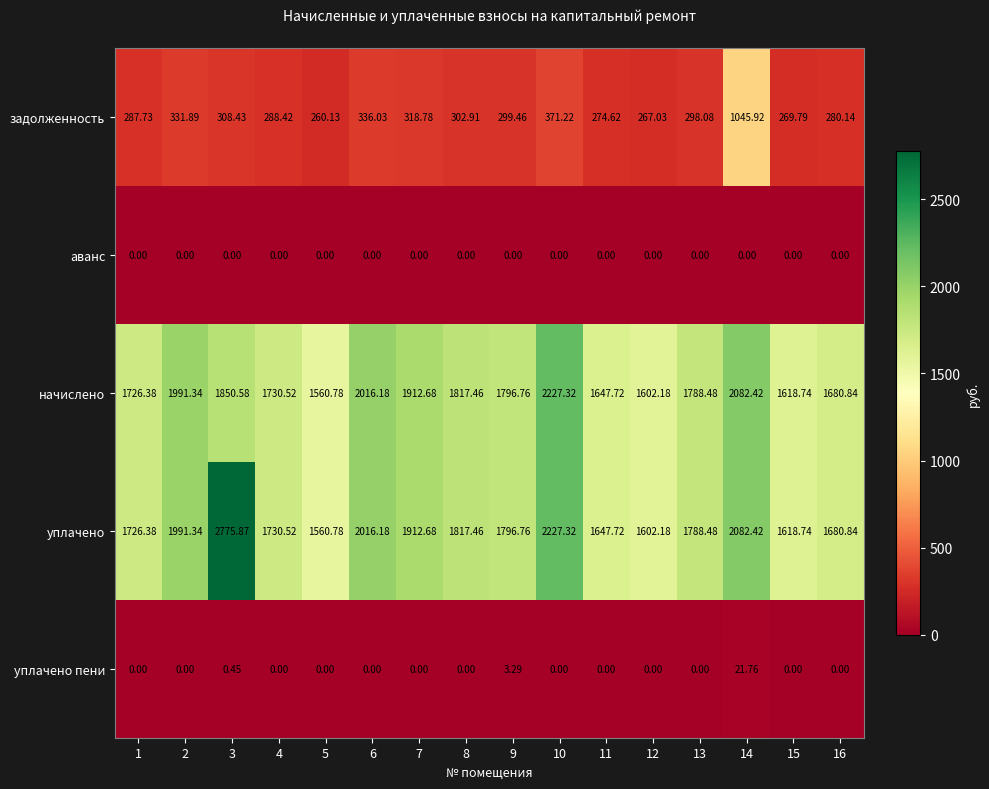

Which series has the widest spread of values?

уплачено